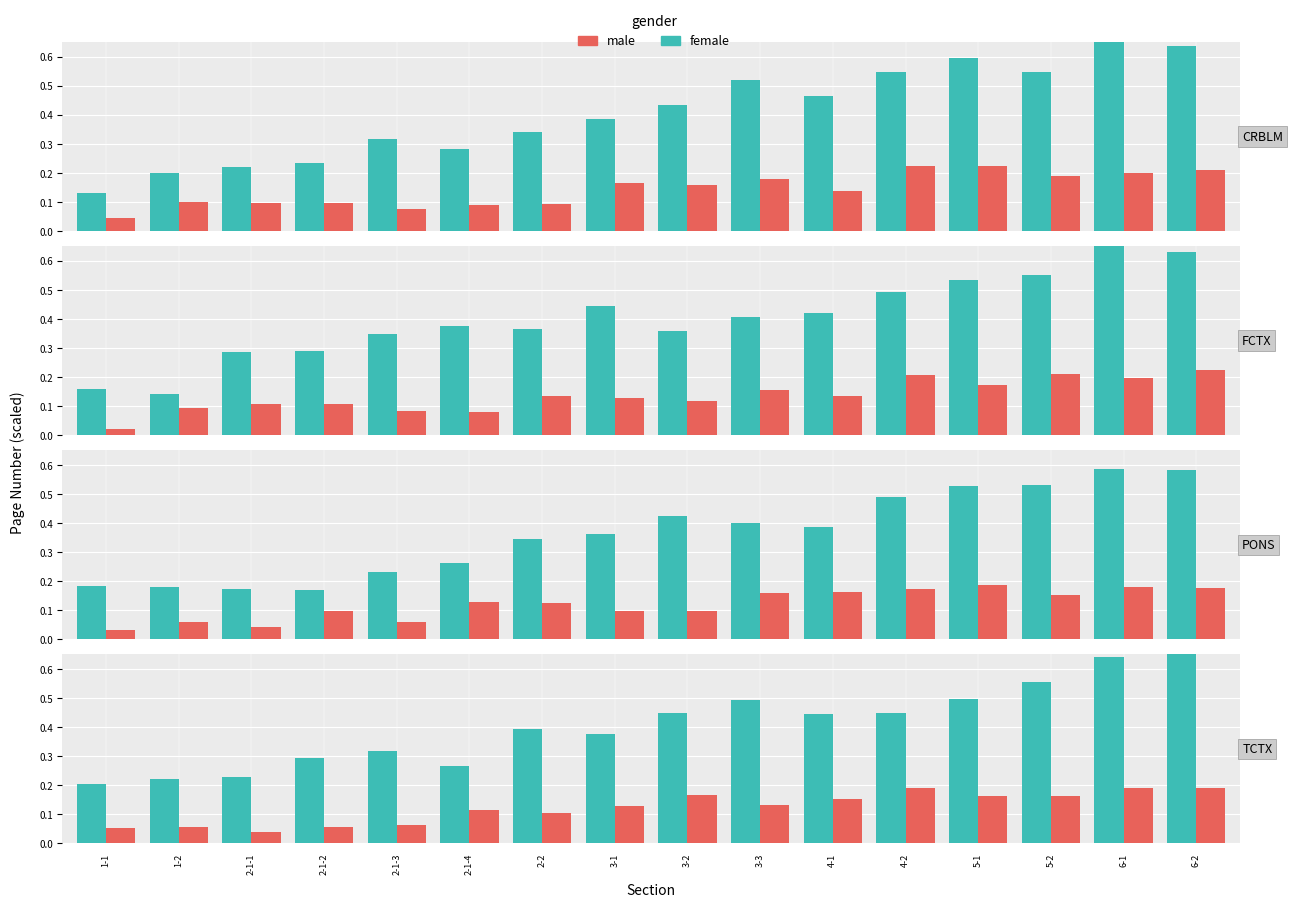

What is the total value across all series at 2-1-2?

0.4